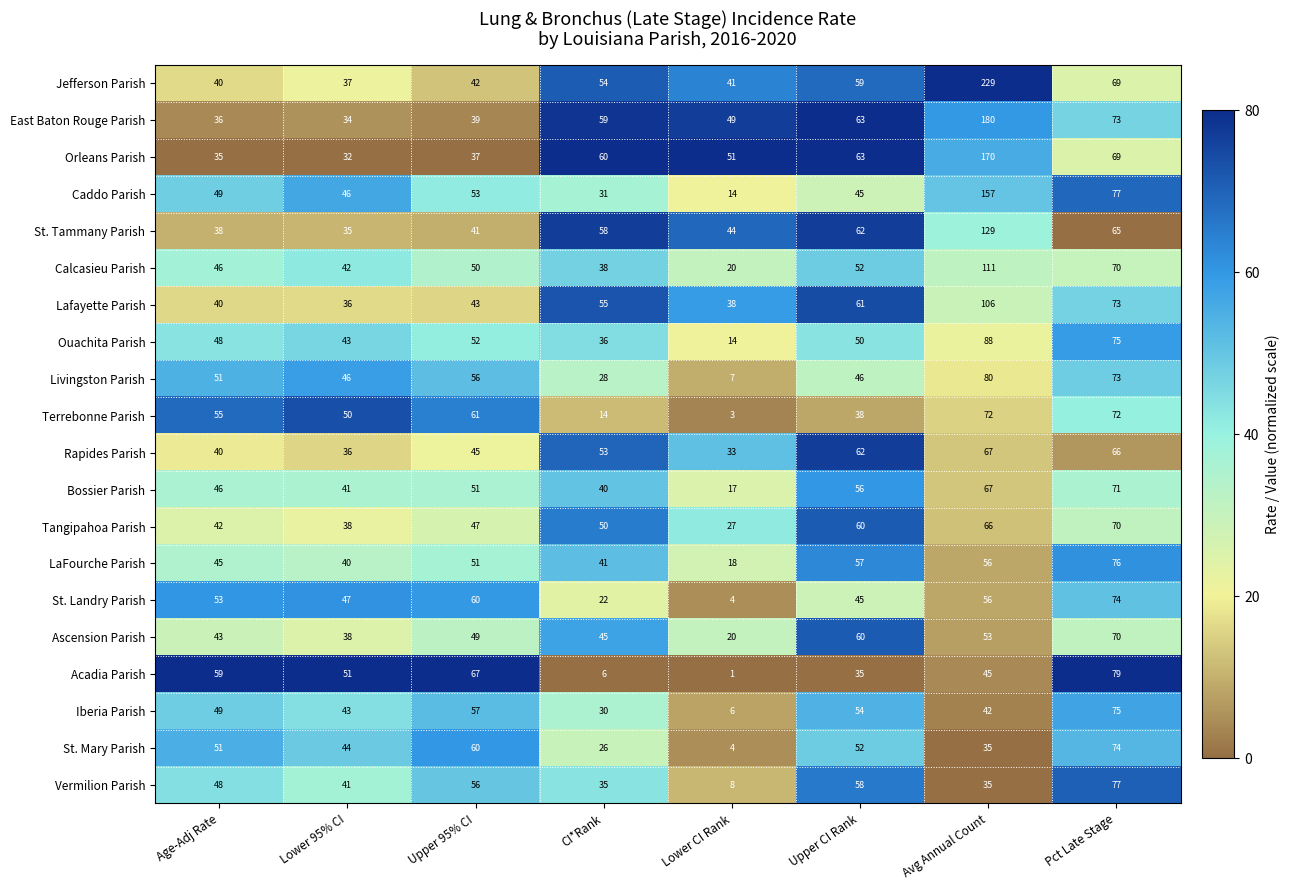

List the labels in order of Jefferson Parish value, smallest first.

Lower 95% CI, Age-Adj Rate, Lower CI Rank, Upper 95% CI, CI*Rank, Upper CI Rank, Pct Late Stage, Avg Annual Count